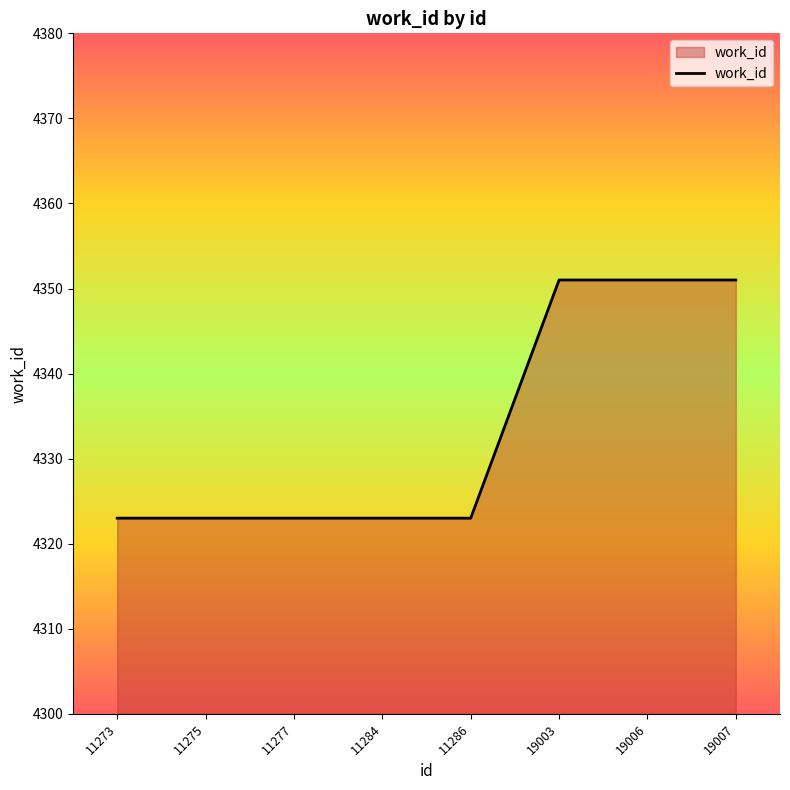

What is the maximum value shown in the chart?

4351